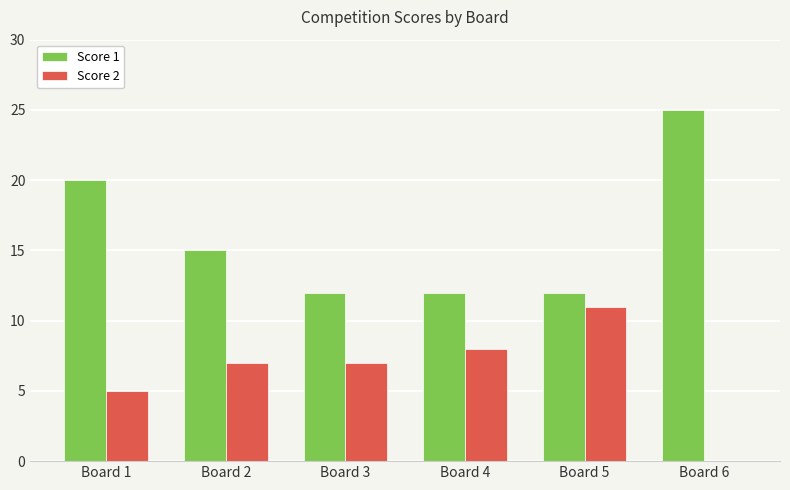

What is the highest value of the Score 1 series?

25